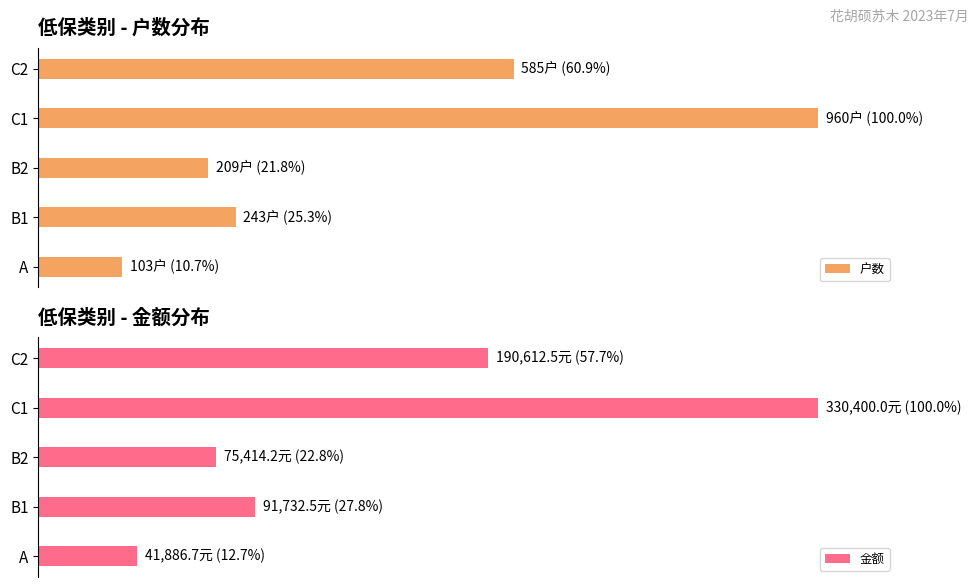

What is the minimum value shown in the chart?

10.7